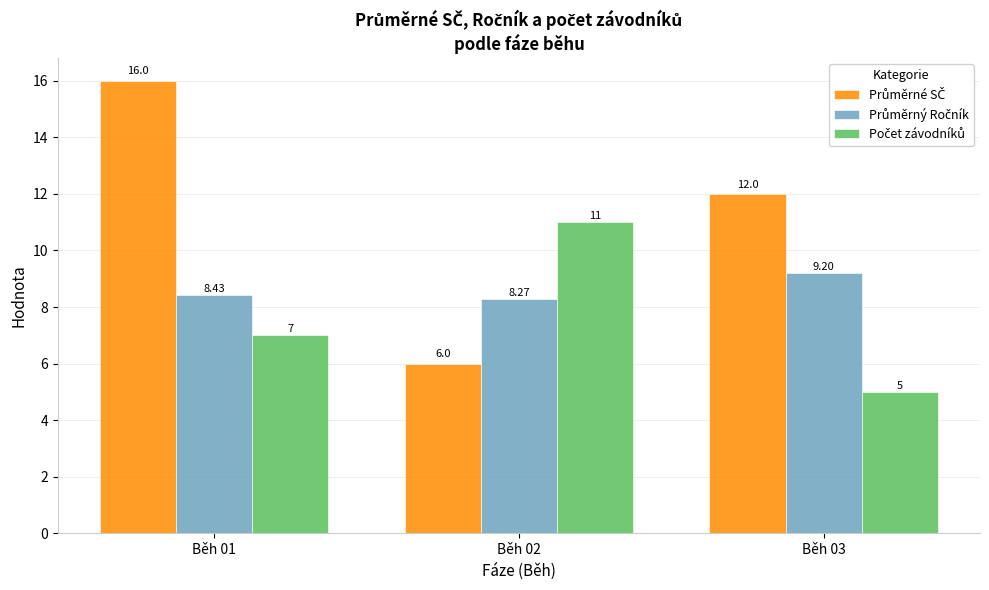

At which category is the sum across all series the highest?

Běh 01